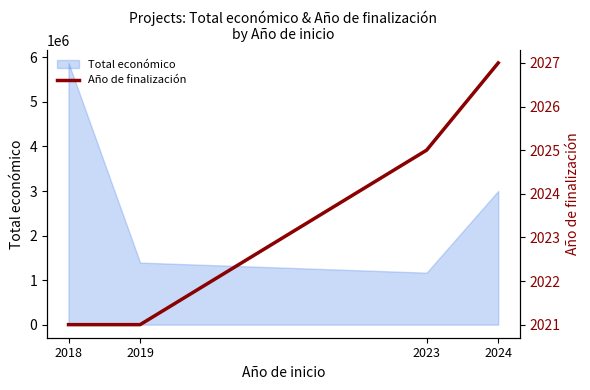

The value at 2019 is 2021. True or false?

True